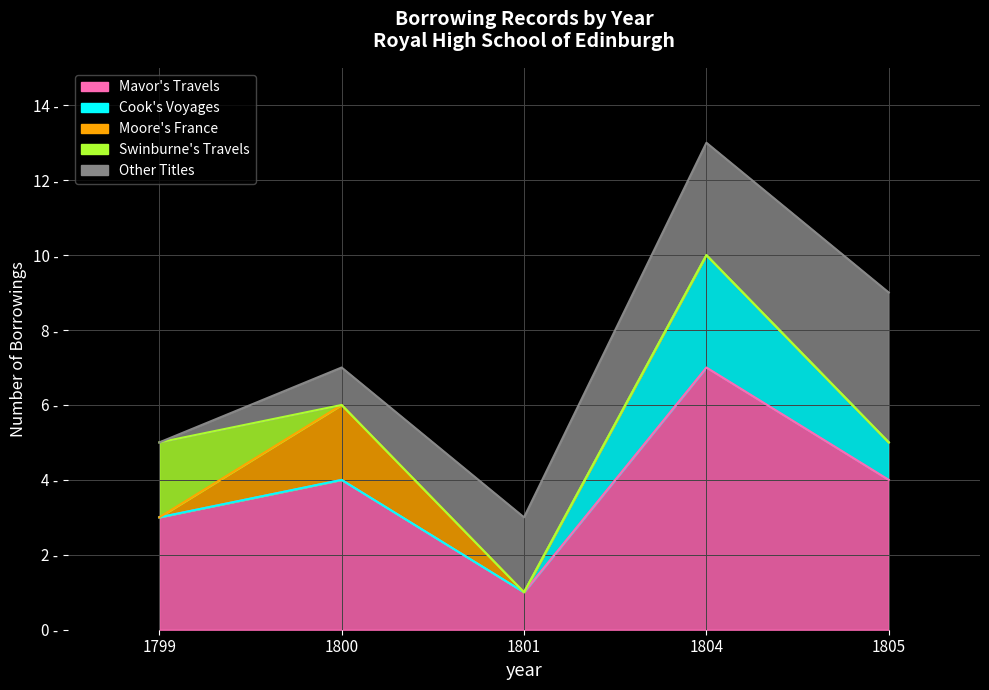

Between 1800 and 1804, which is larger?

1804